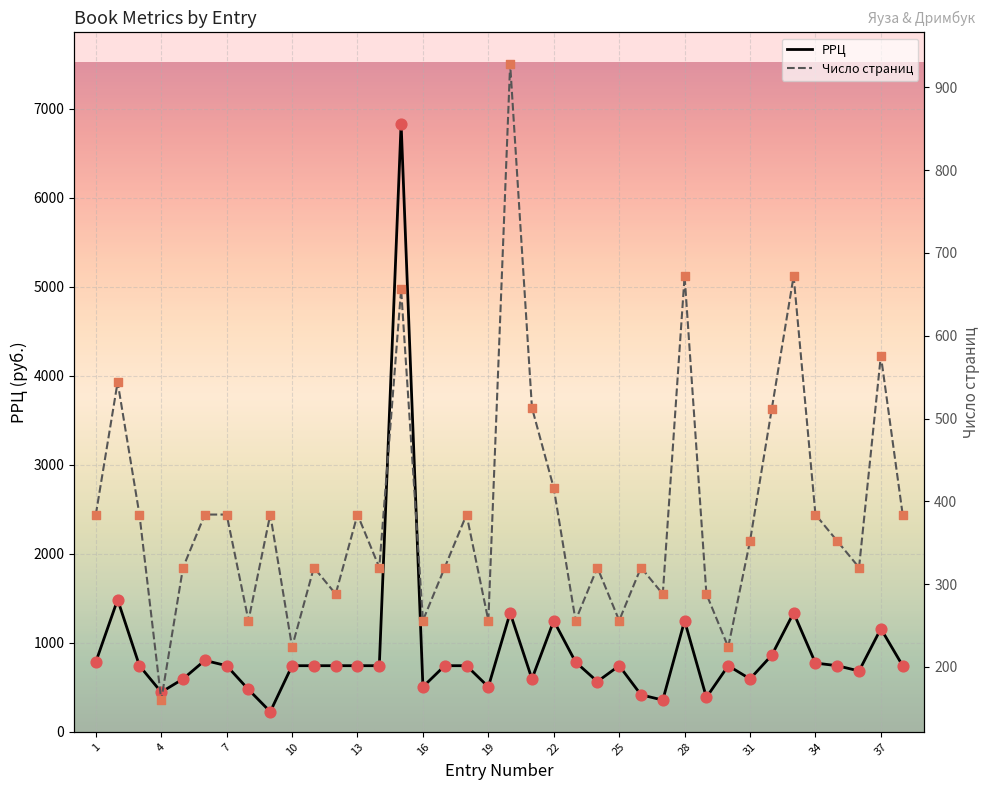

What are all the series names shown in the legend?

РРЦ, Число страниц